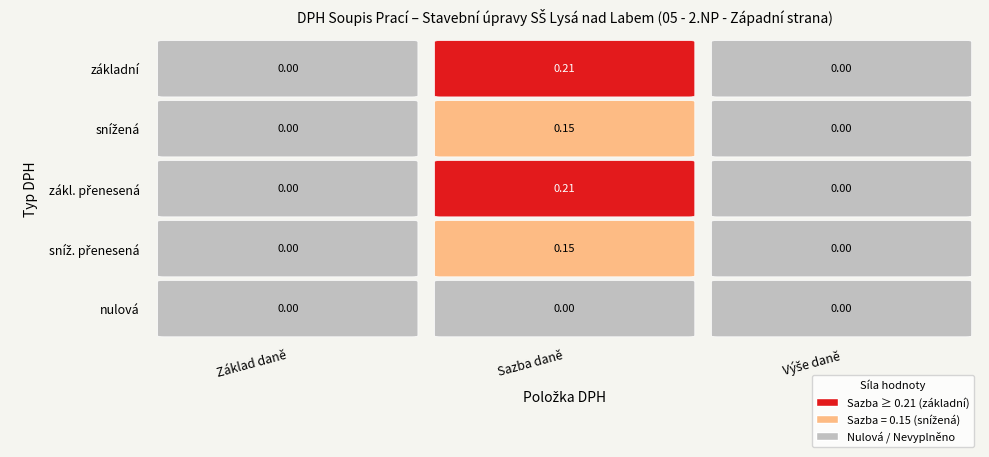

Rank the series at Sazba daně from lowest to highest value.

nulová, snížená, sníž. přenesená, základní, zákl. přenesená